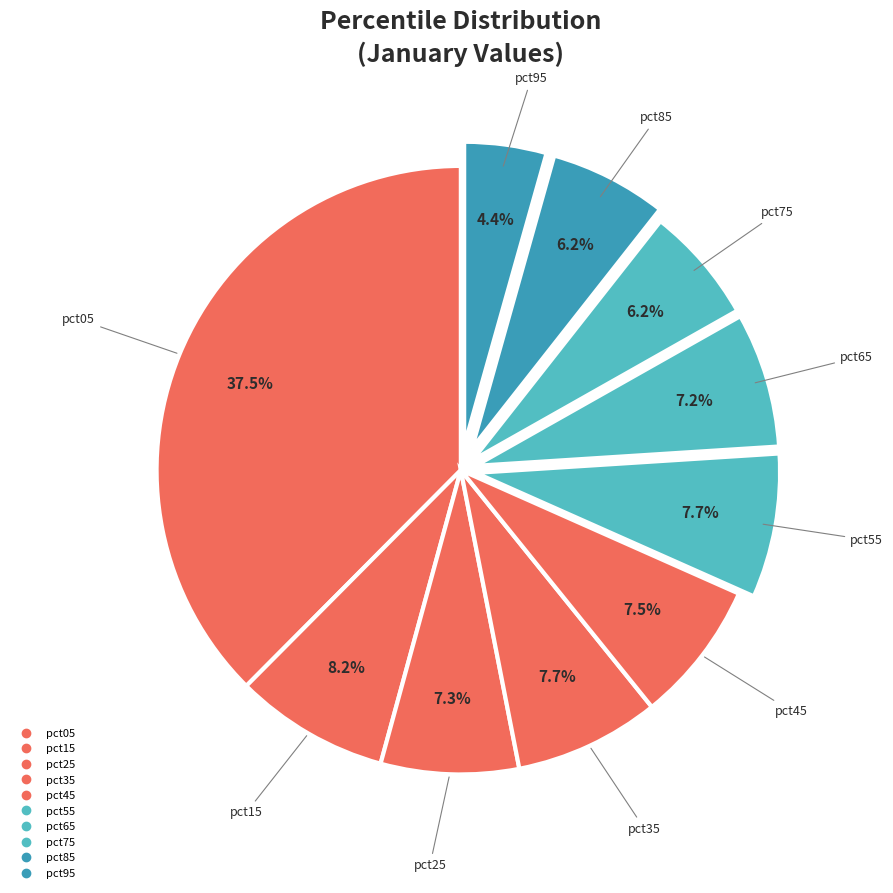

Count the number of slices in the pie.

10